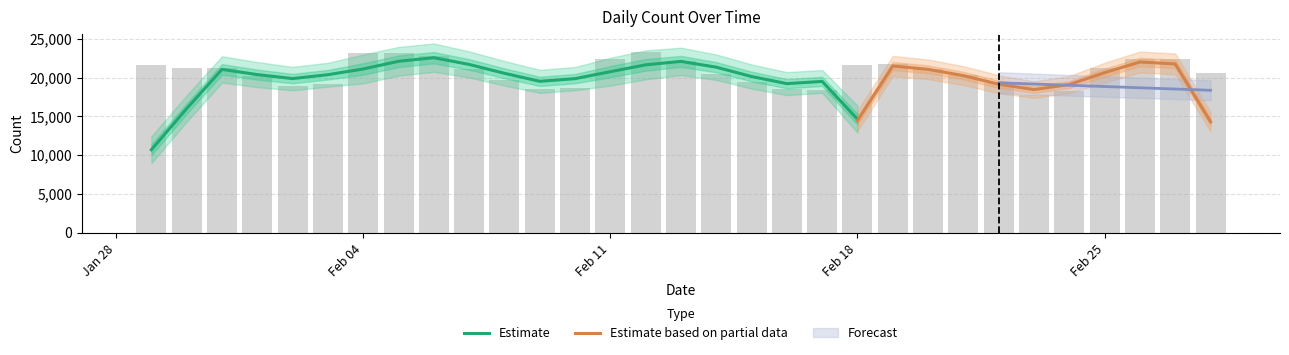

What is the average value?

20678